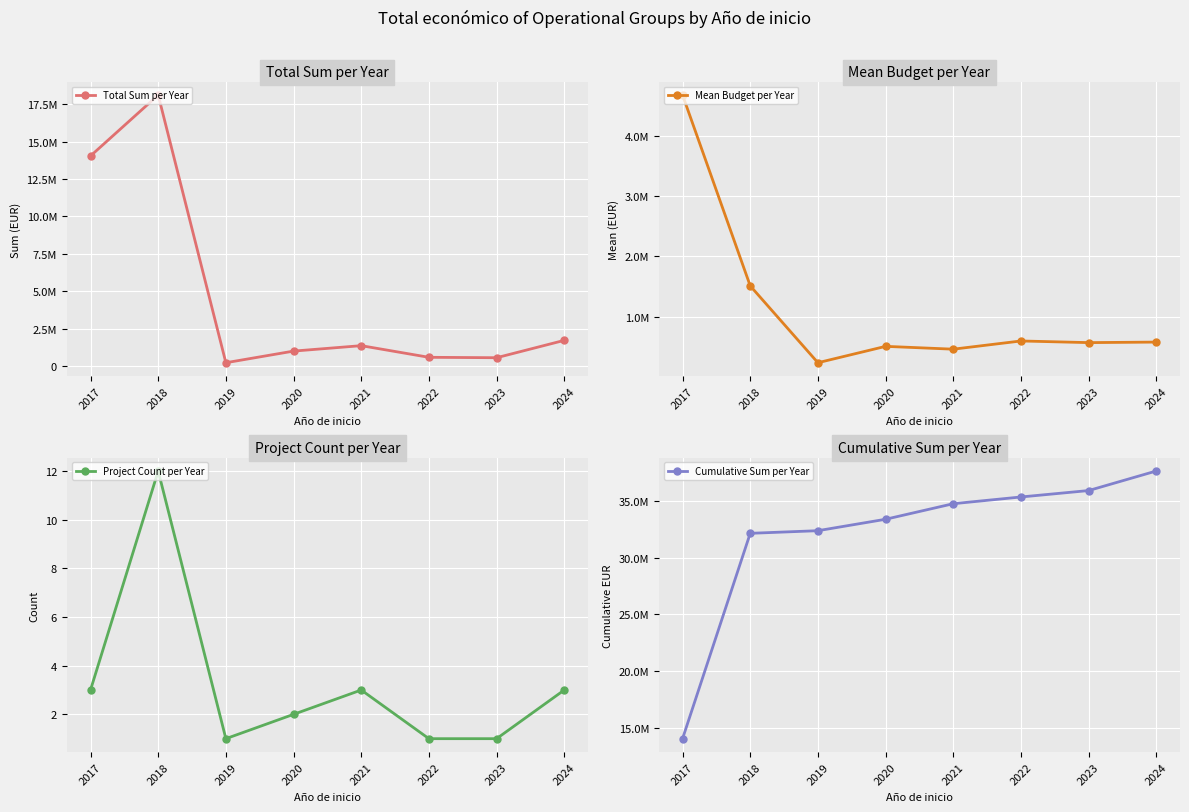

List the series in order of their peak value, highest first.

Cumulative Sum per Year, Total Sum per Year, Mean Budget per Year, Project Count per Year